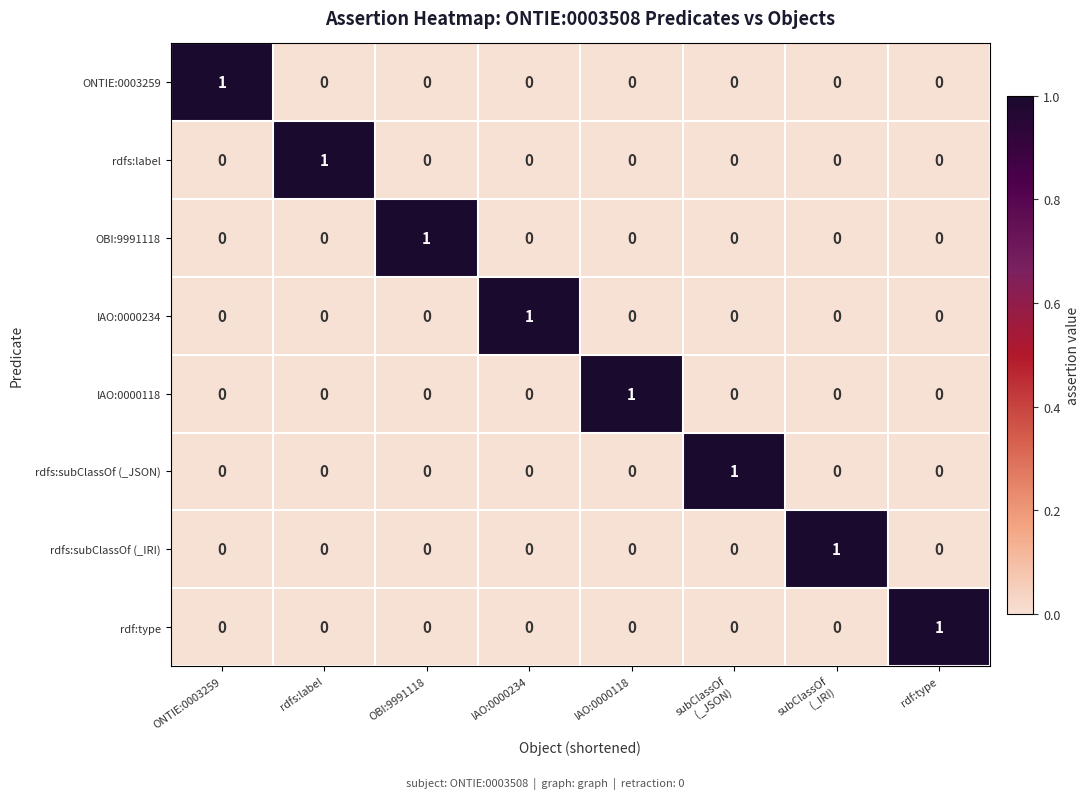

At how many categories does at least one series exceed 0?

8